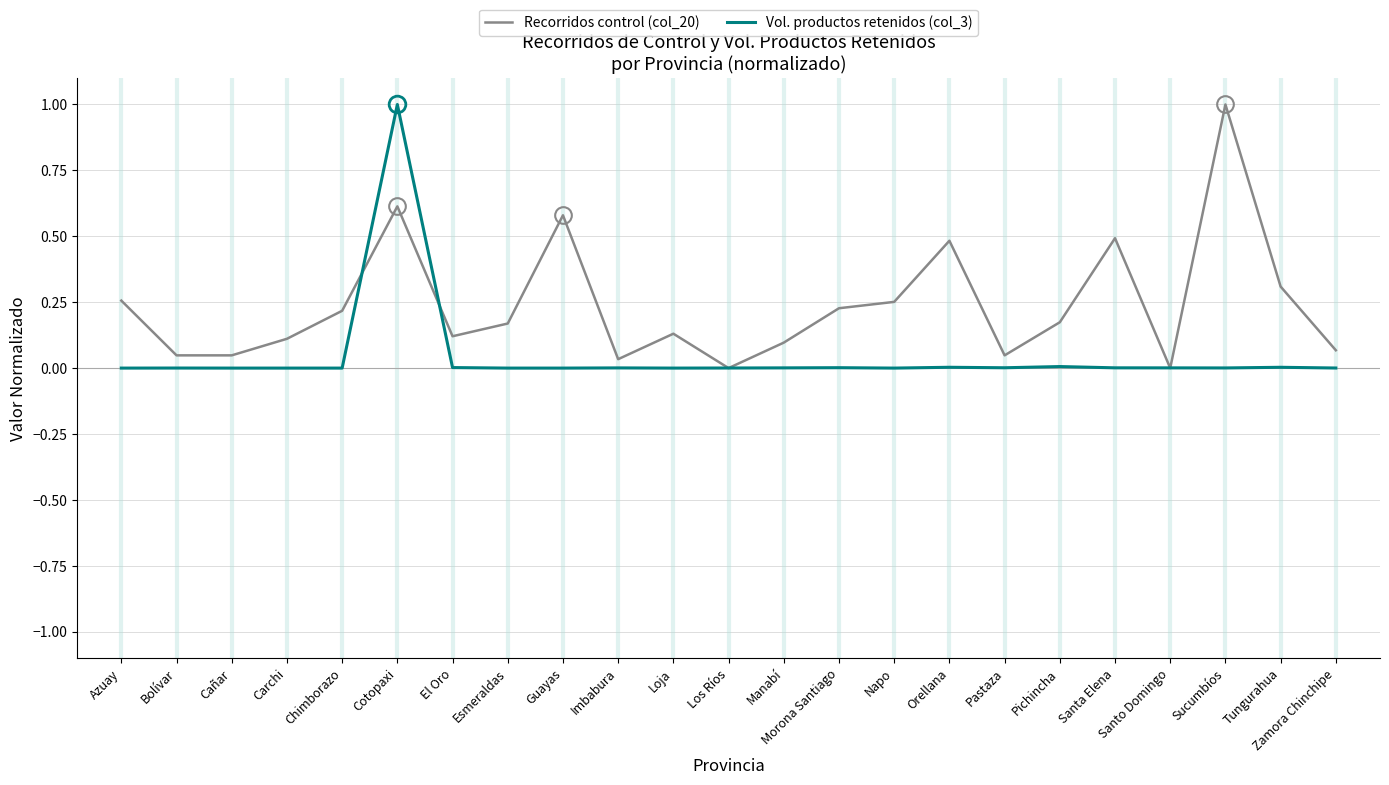

What position from the left is Chimborazo?

5